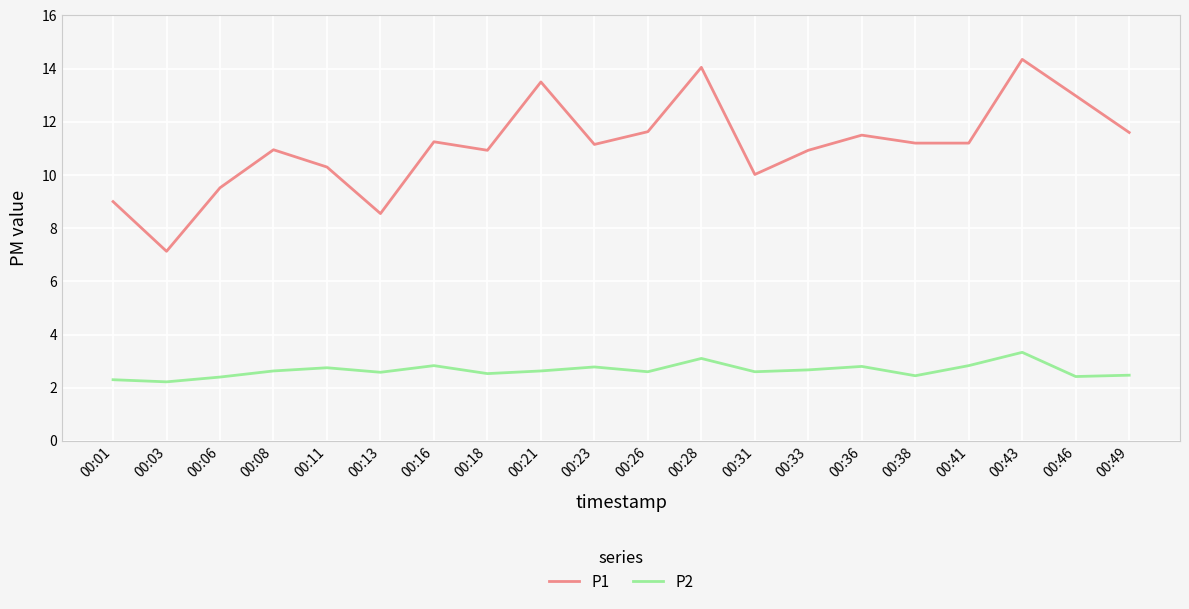

True or false: P2 has more than 0 interior local peaks.

True